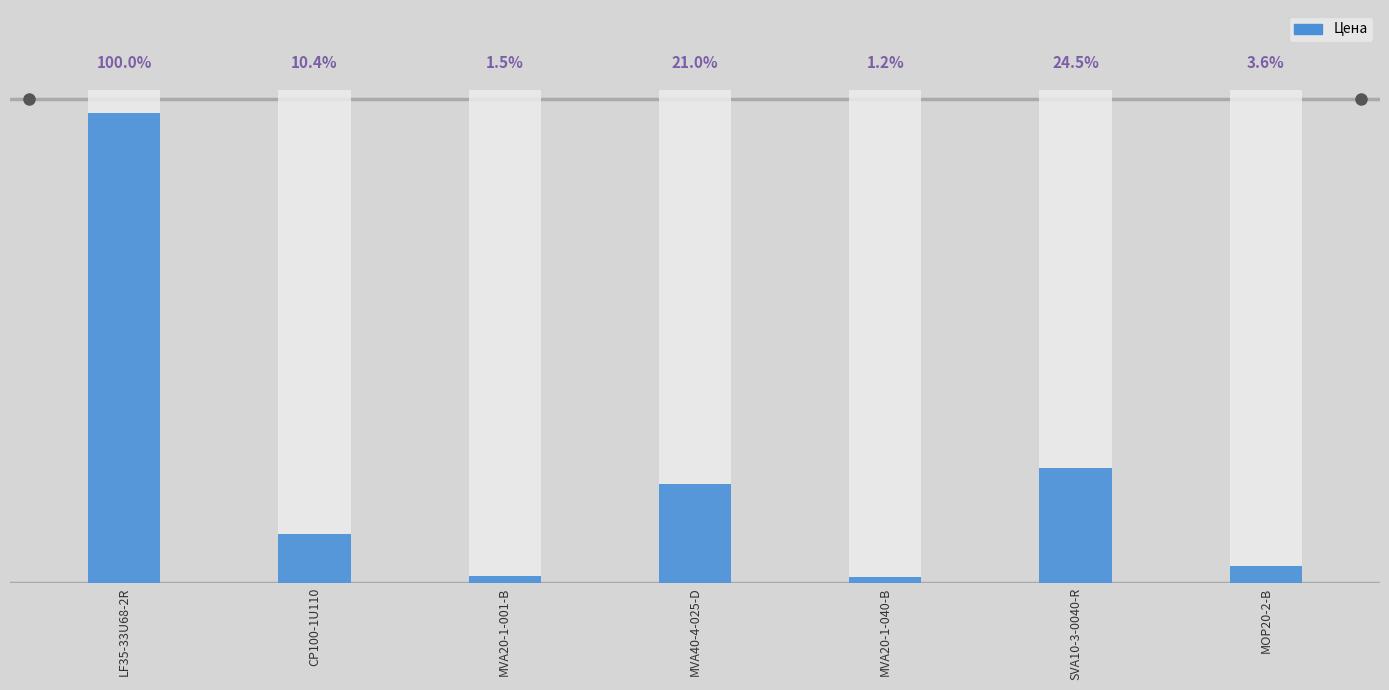

Reading left to right, extract all data points from this chart.

7043.7	729.1	104.5	1480.3	86.2	1727.5	254.5